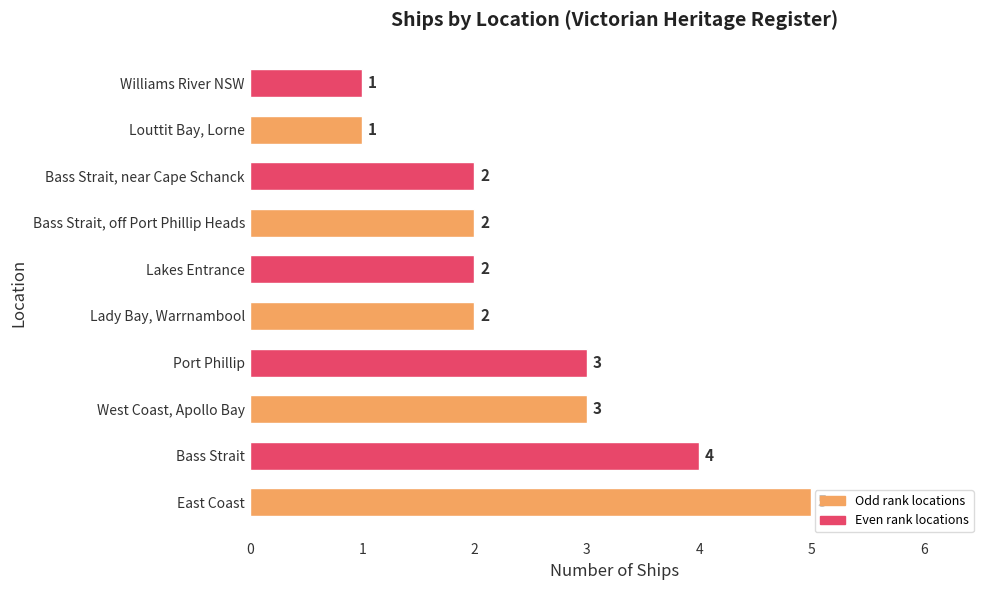

How many data points does each series have?

10